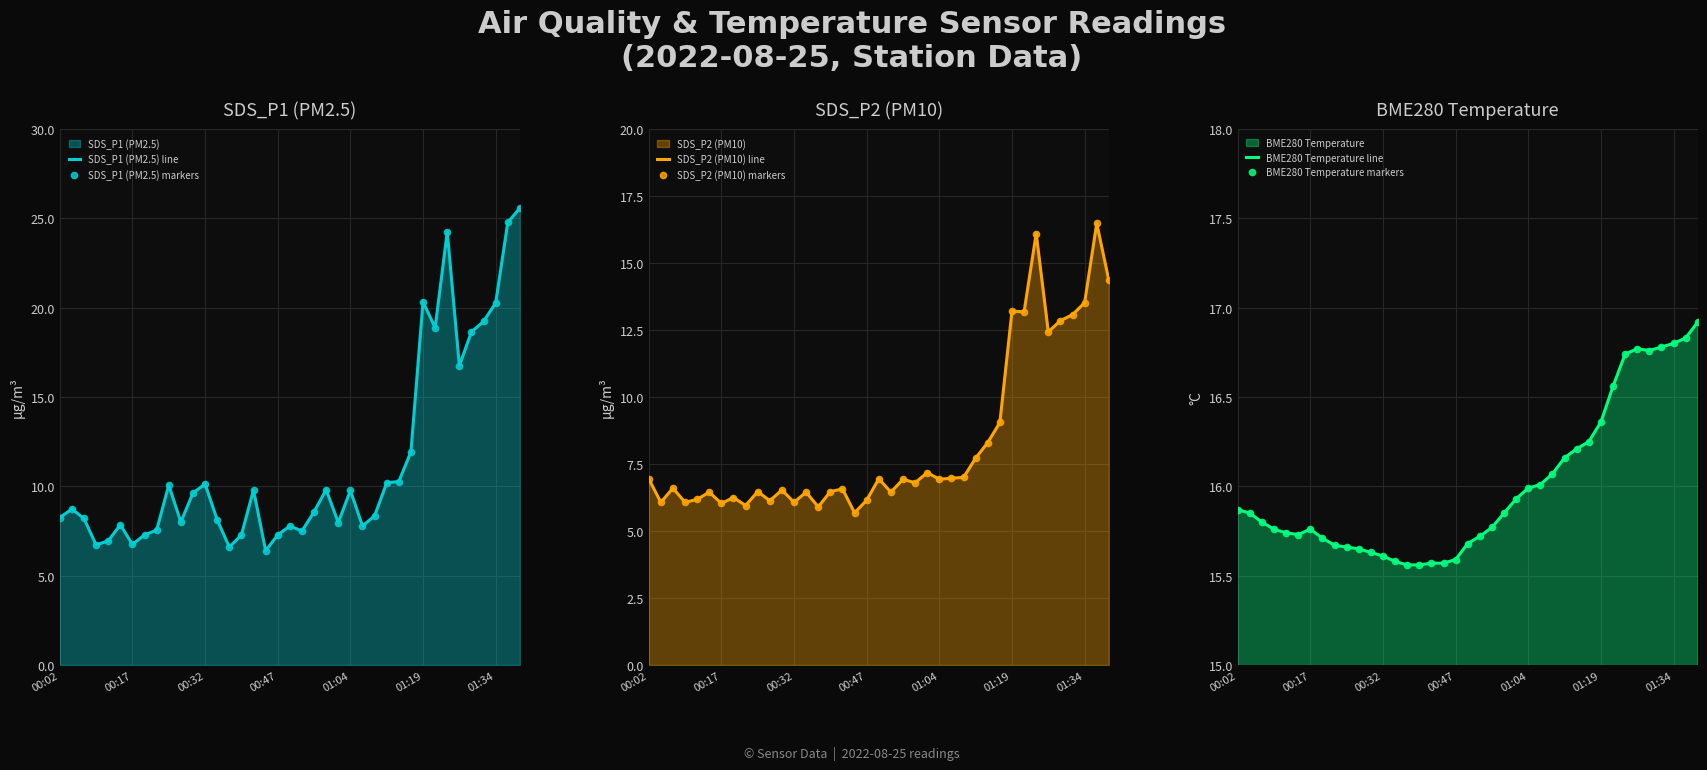

What is the difference between the maximum and minimum values in the SDS_P2 (PM10) line series?

10.8